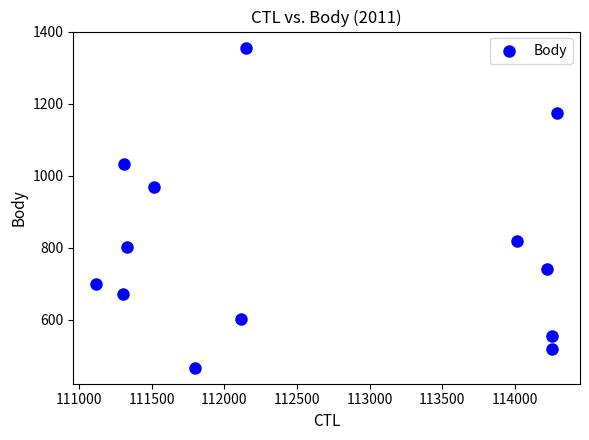

What is the range of Y values (max minus min)?

889